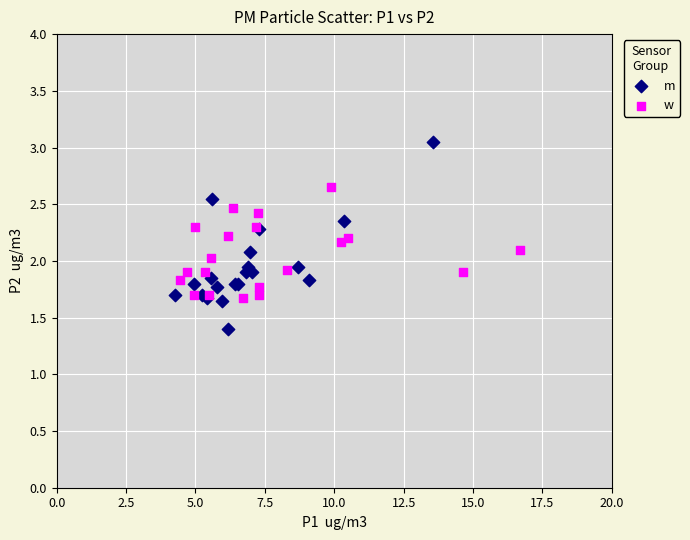

Which series has the widest spread of Y values?

m